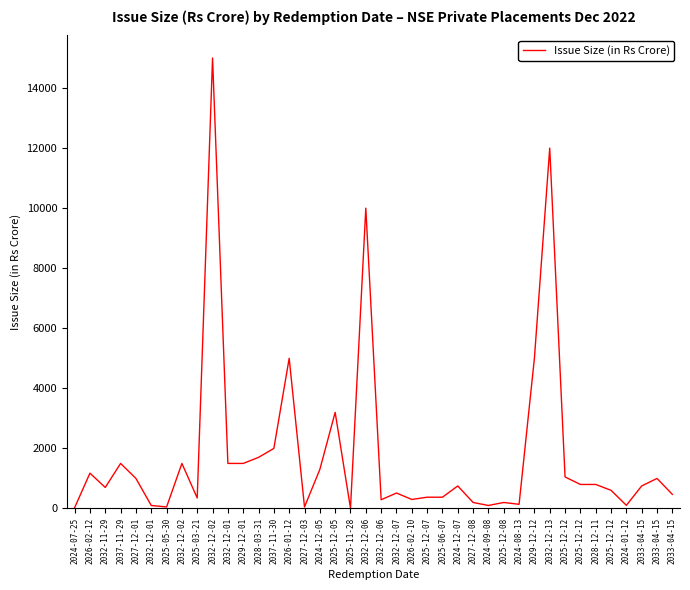

What is the change in value from 2026-02-12 to 2024-08-13?

-1036.5